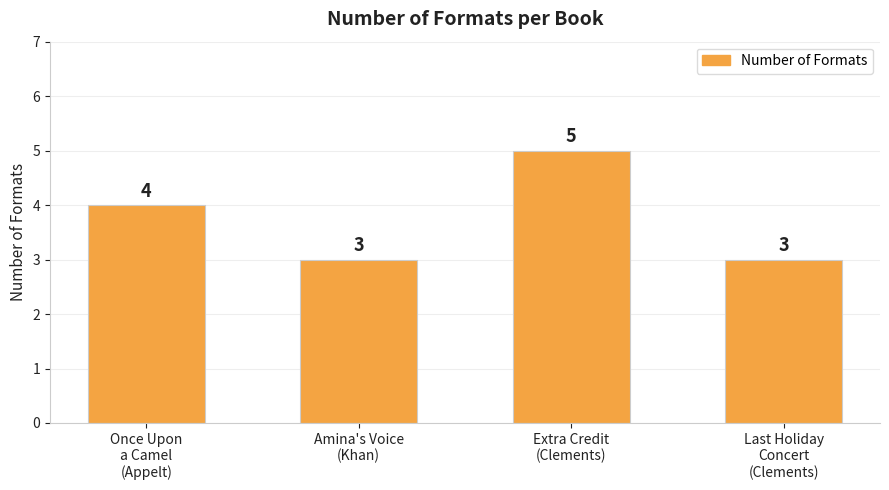

Does the chart contain any negative values?

No